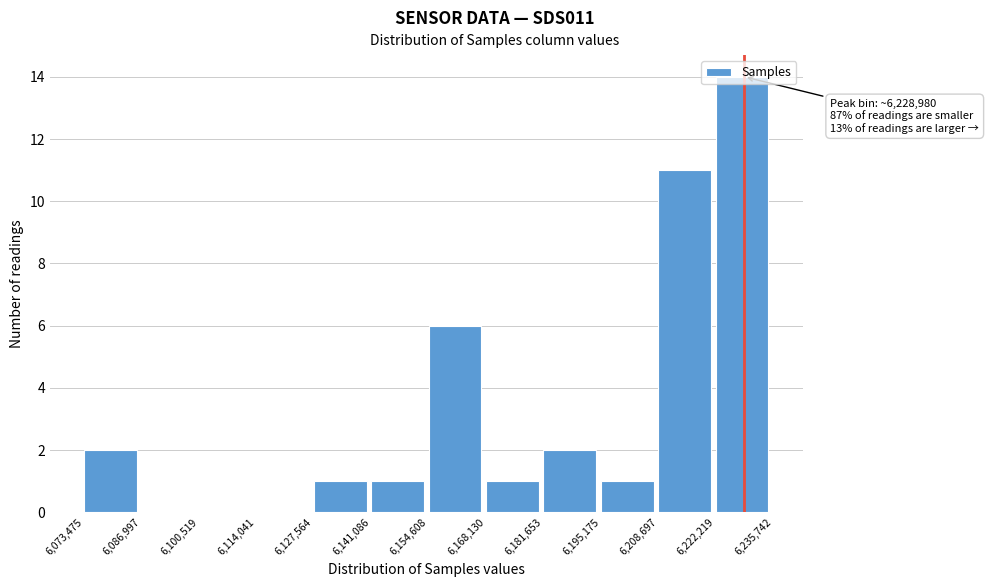

Over which range of the x-axis is the bar tallest?

6,222,219 to 6,235,742